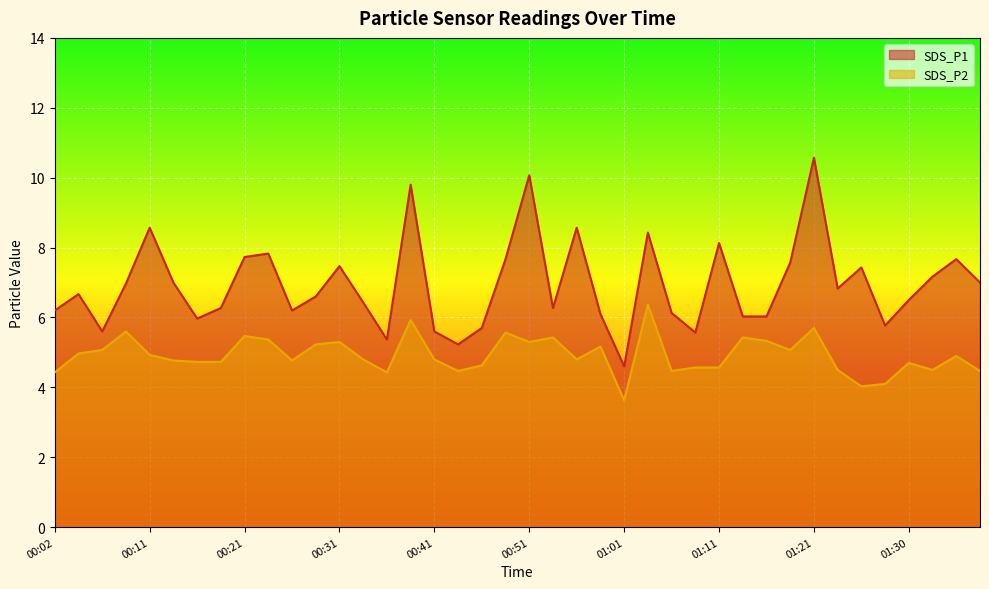

What is the minimum value shown in the chart?

3.6